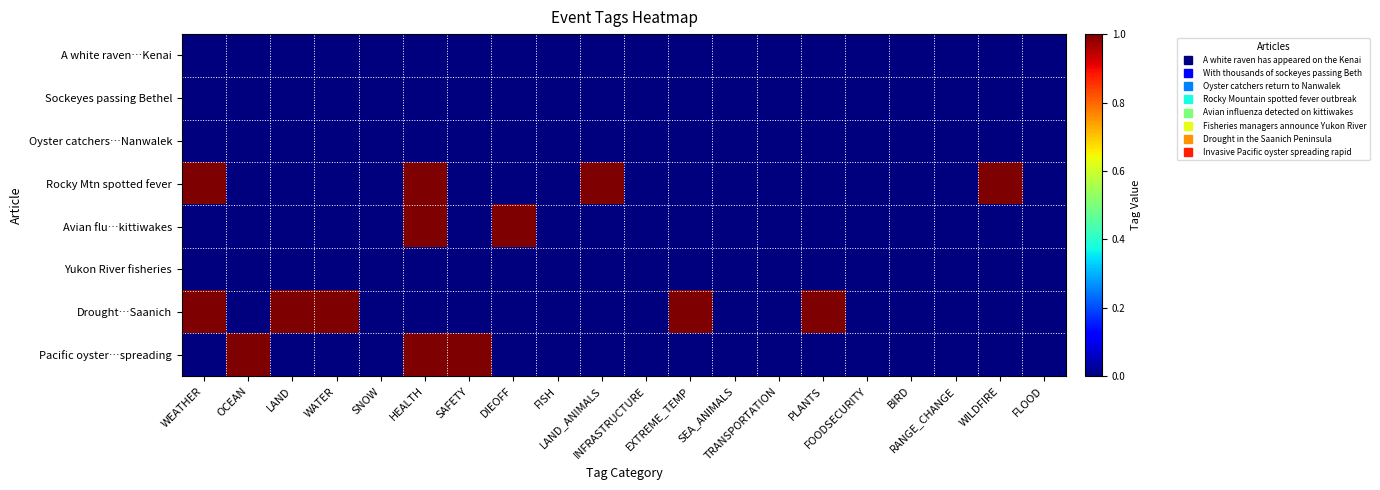

Which has a higher value, FISH or PLANTS?

FISH